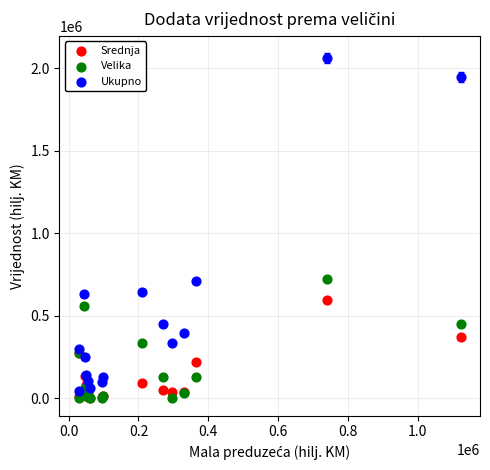

Which series reaches the maximum Y coordinate?

Ukupno